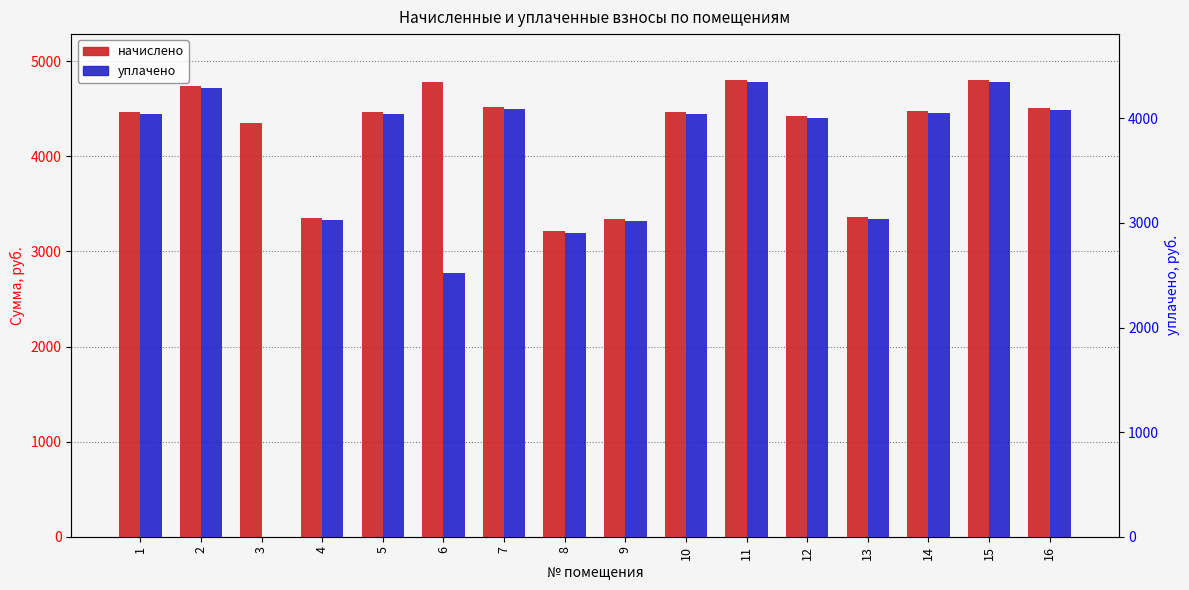

How many categories are shown in the chart?

16